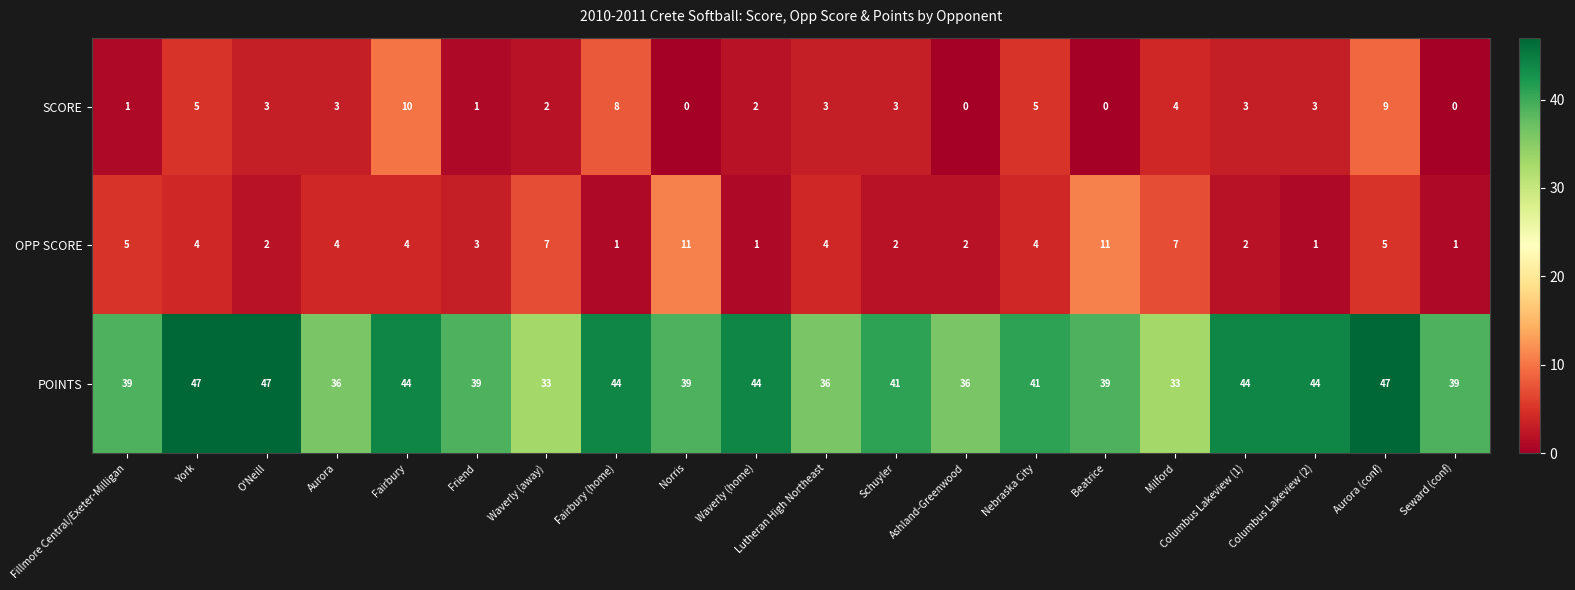

Which series changed the most between Friend and Seward (conf)?

OPP SCORE